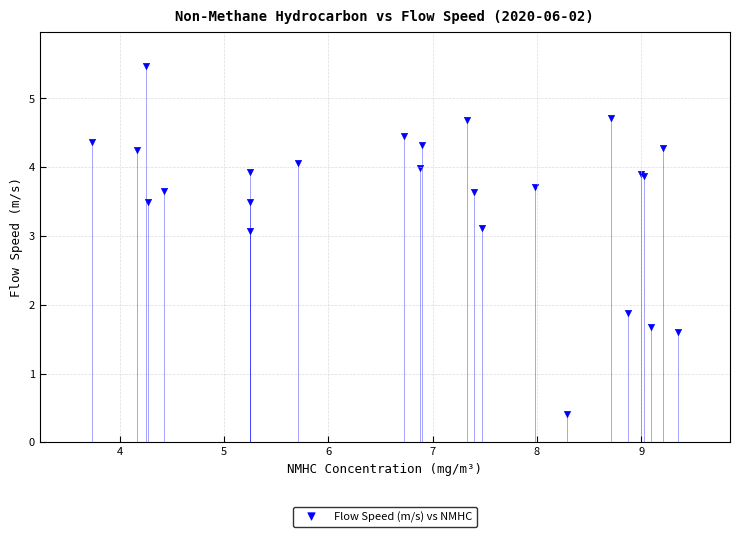

What Y value in the scatter plot is closest to 2?

1.9